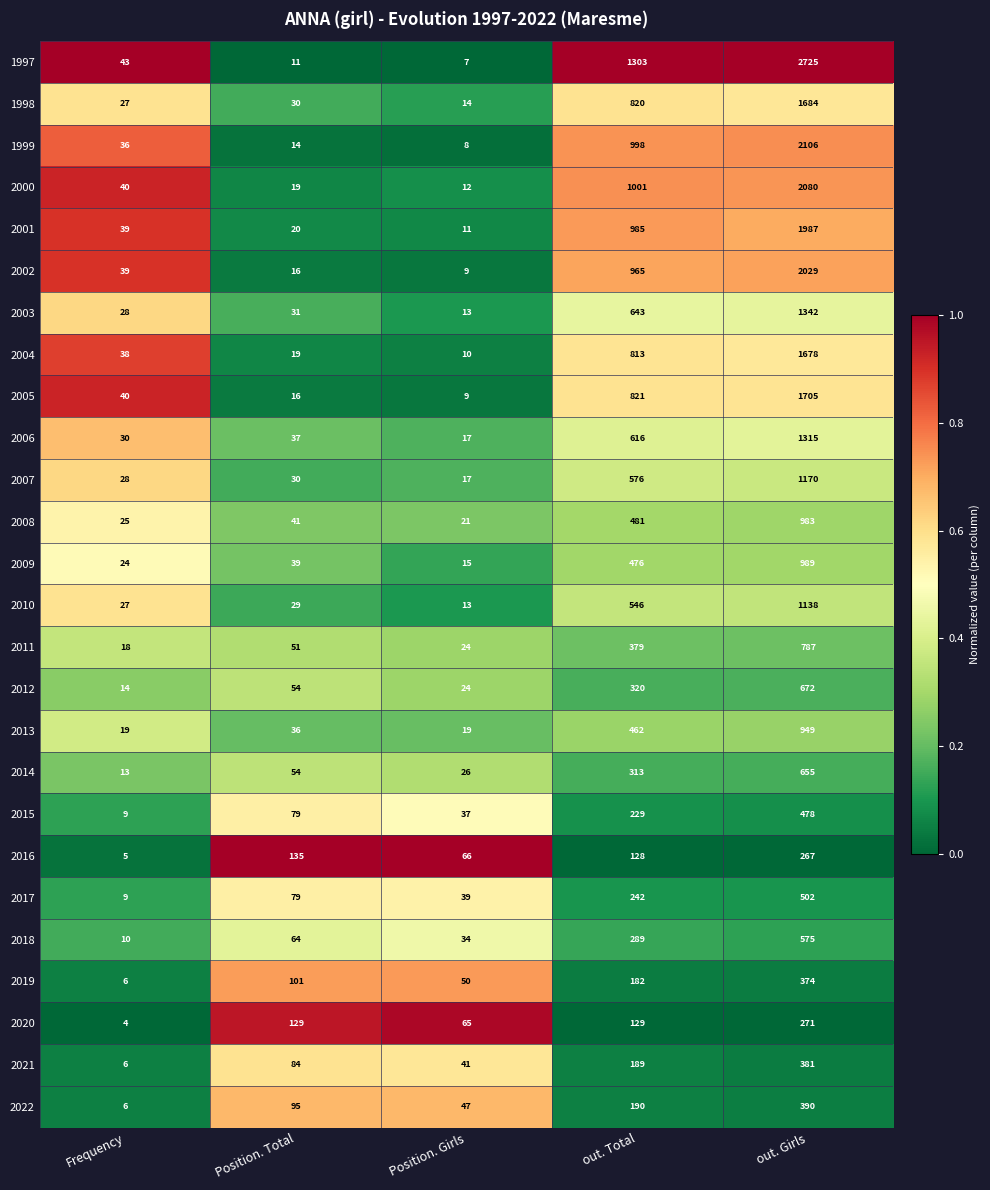

Count the 2022 values in the range 47 to 190.

3